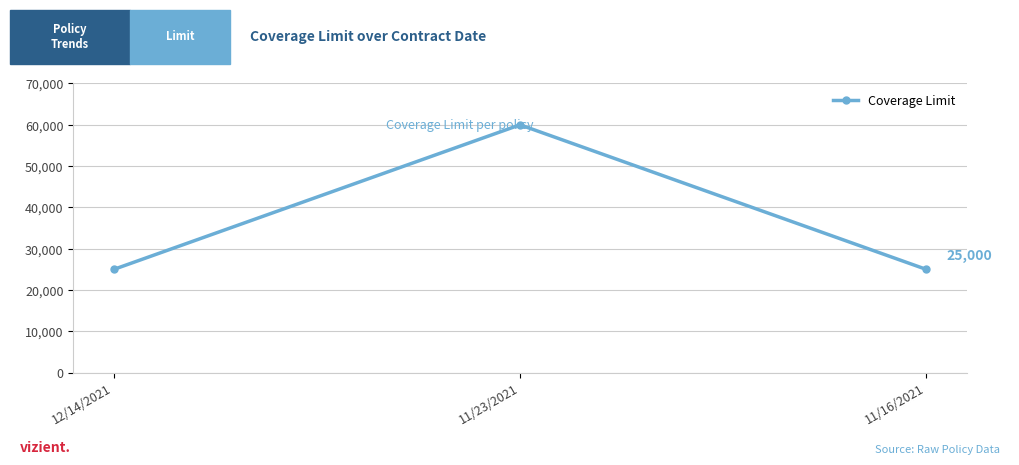

What is the label of the 2nd point from the left?

11/23/2021